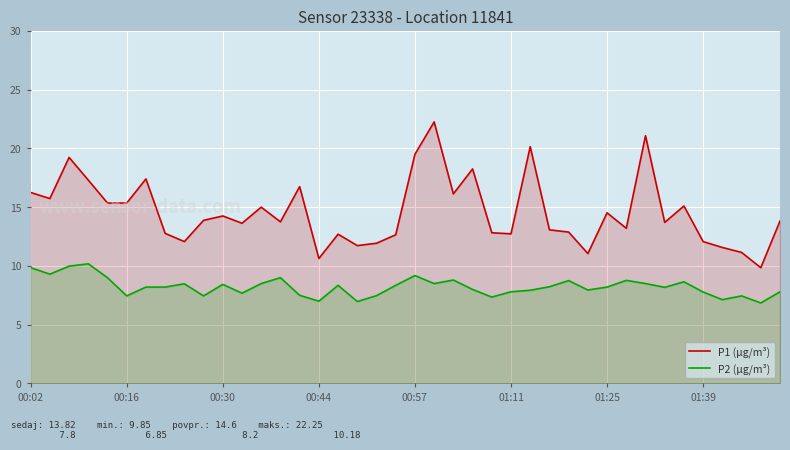

Which series has the largest total across all categories?

P1 (µg/m³)